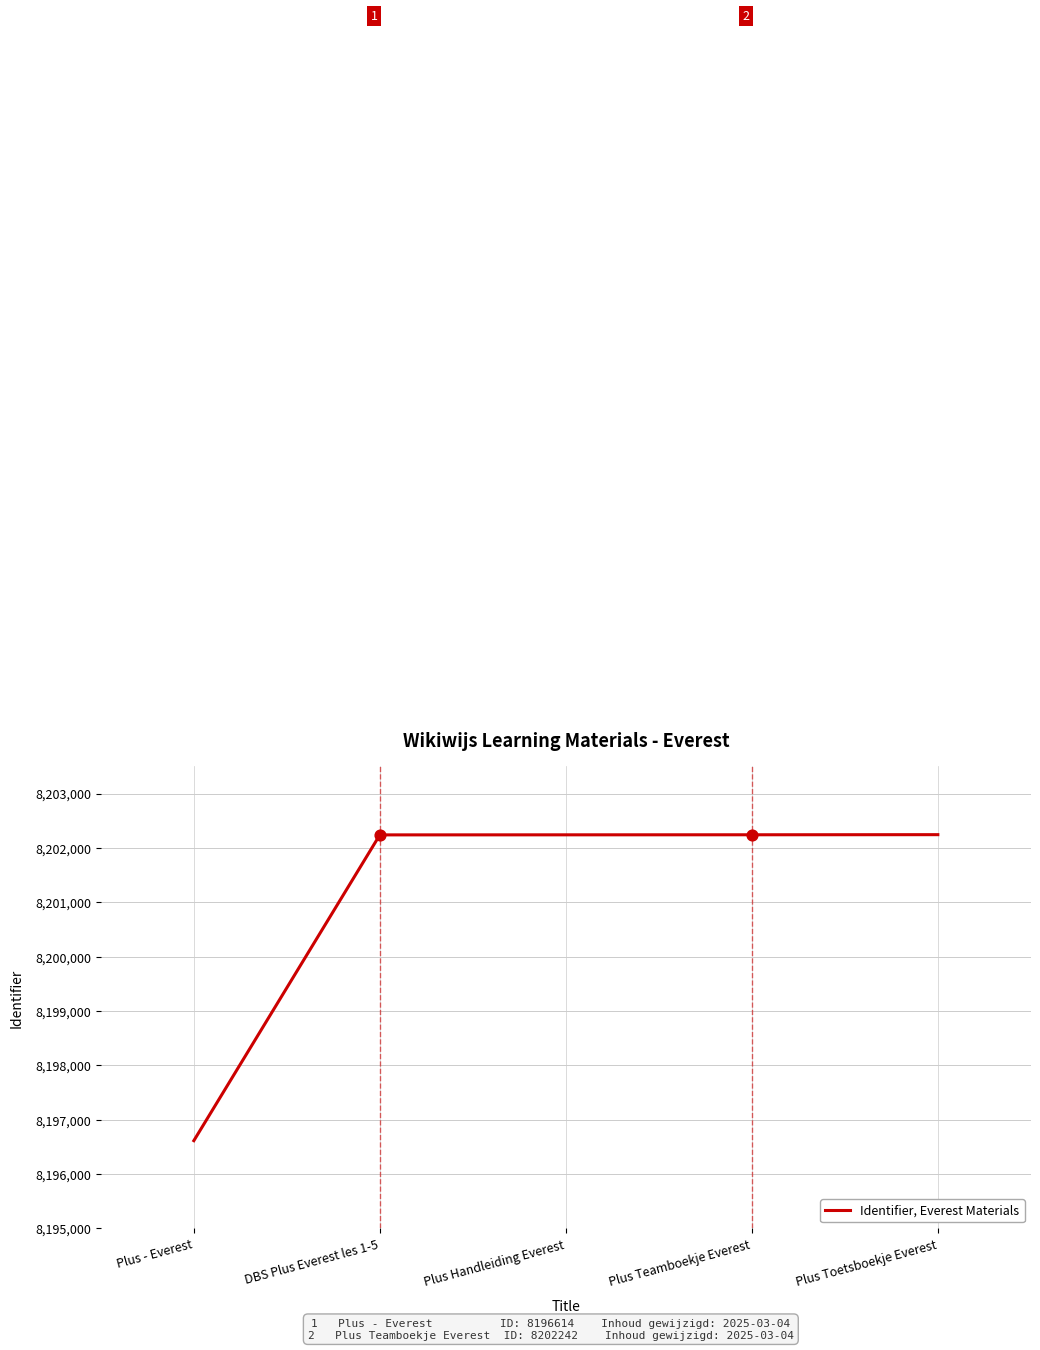

Between Plus - Everest and Plus Toetsboekje Everest, which is larger?

Plus Toetsboekje Everest